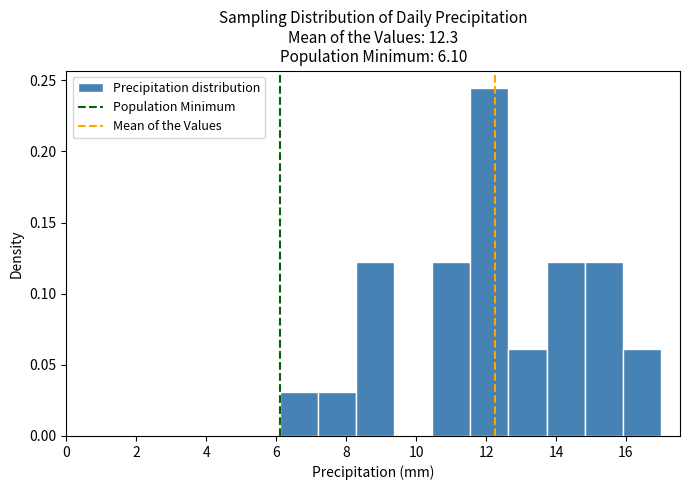

How tall is the bar that spans 7.2 to 8.2 on the x-axis? Neither the bar edges nor the heights are printed on the chart, so give them approximately, as read against the axes.

0.030